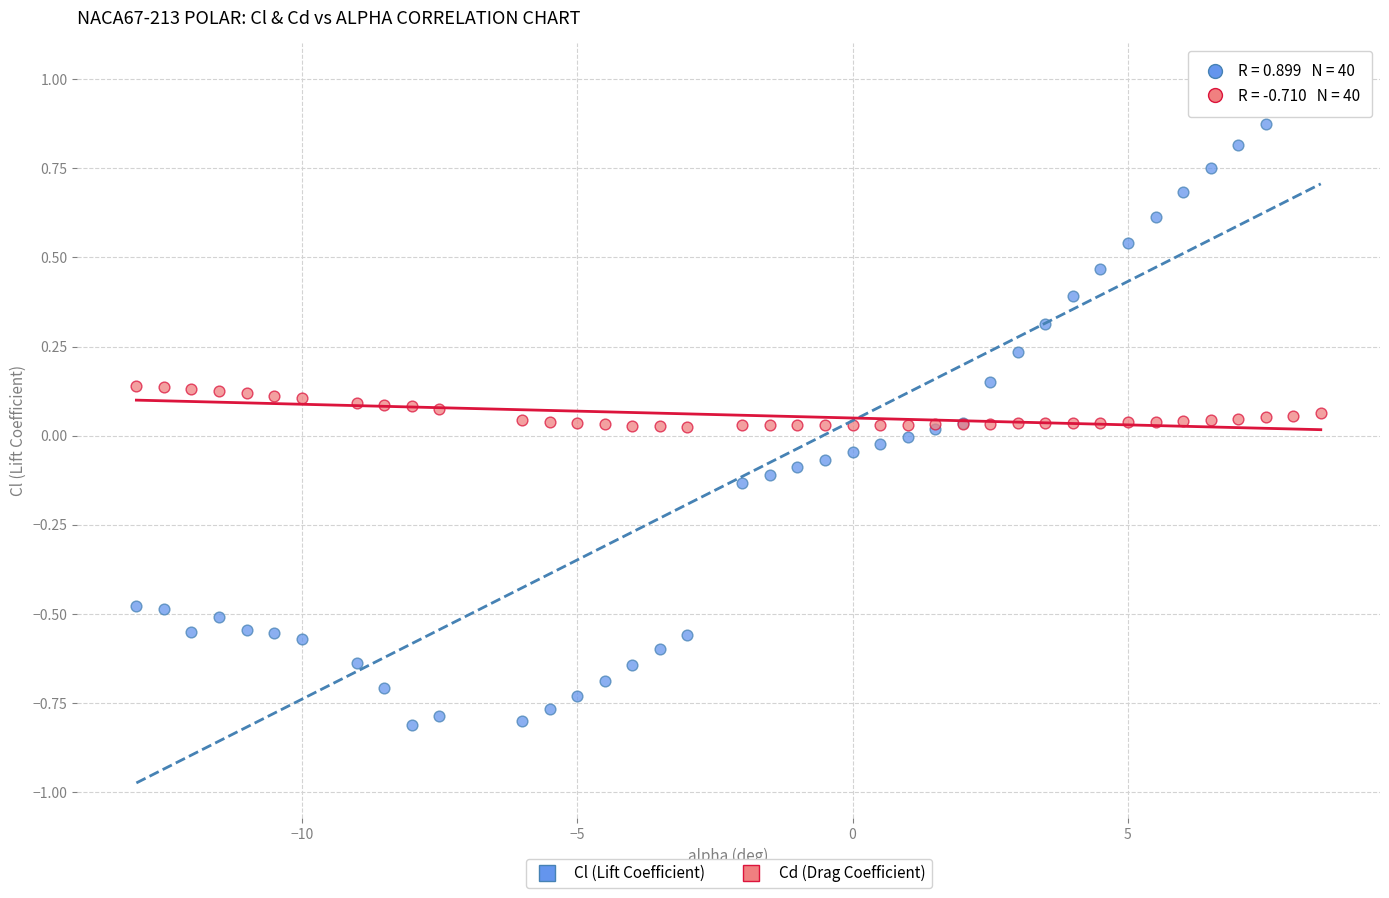

Which series reaches the maximum Y coordinate?

Cl (Lift Coefficient)